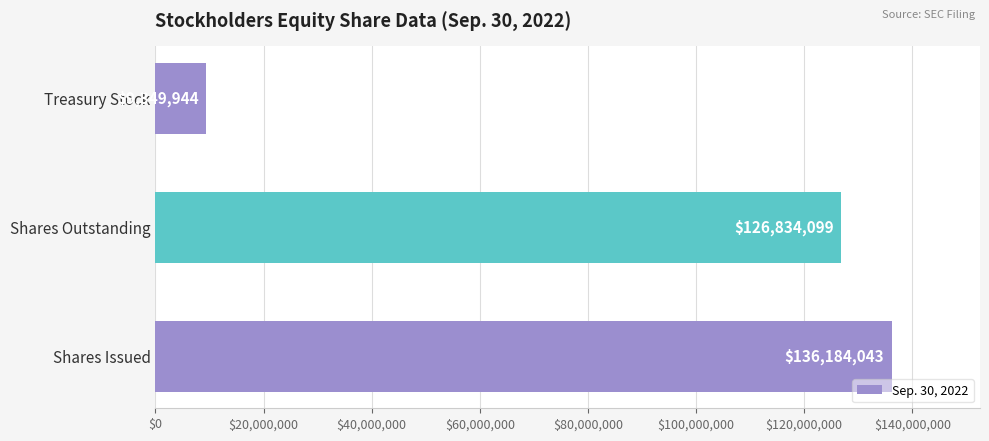

Where is the data nearest to the value 72766993?

Shares Outstanding